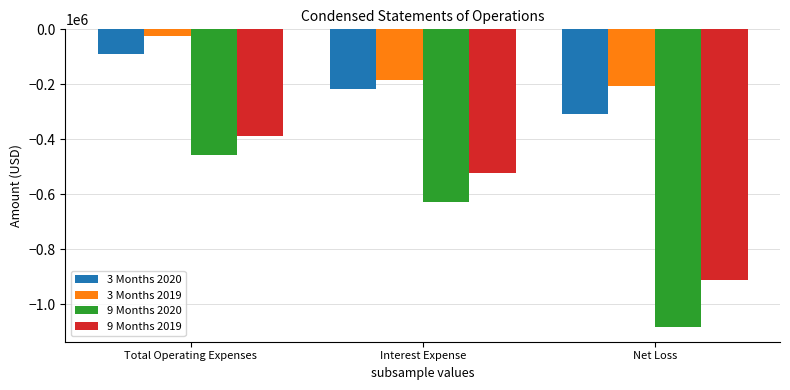

How many groups of bars are there?

3